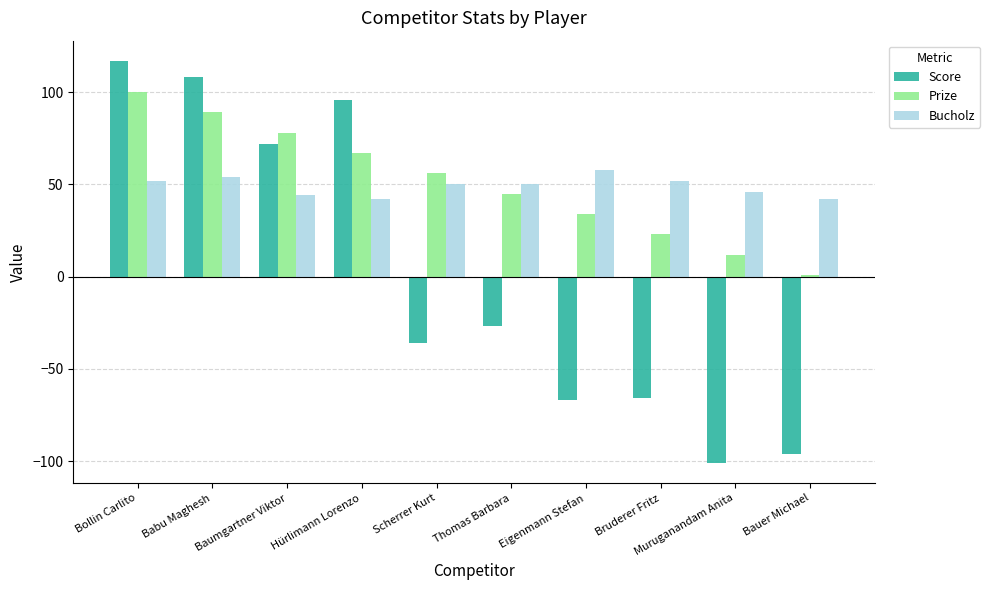

The Score series shows -101 at Muruganandam Anita. True or false?

True